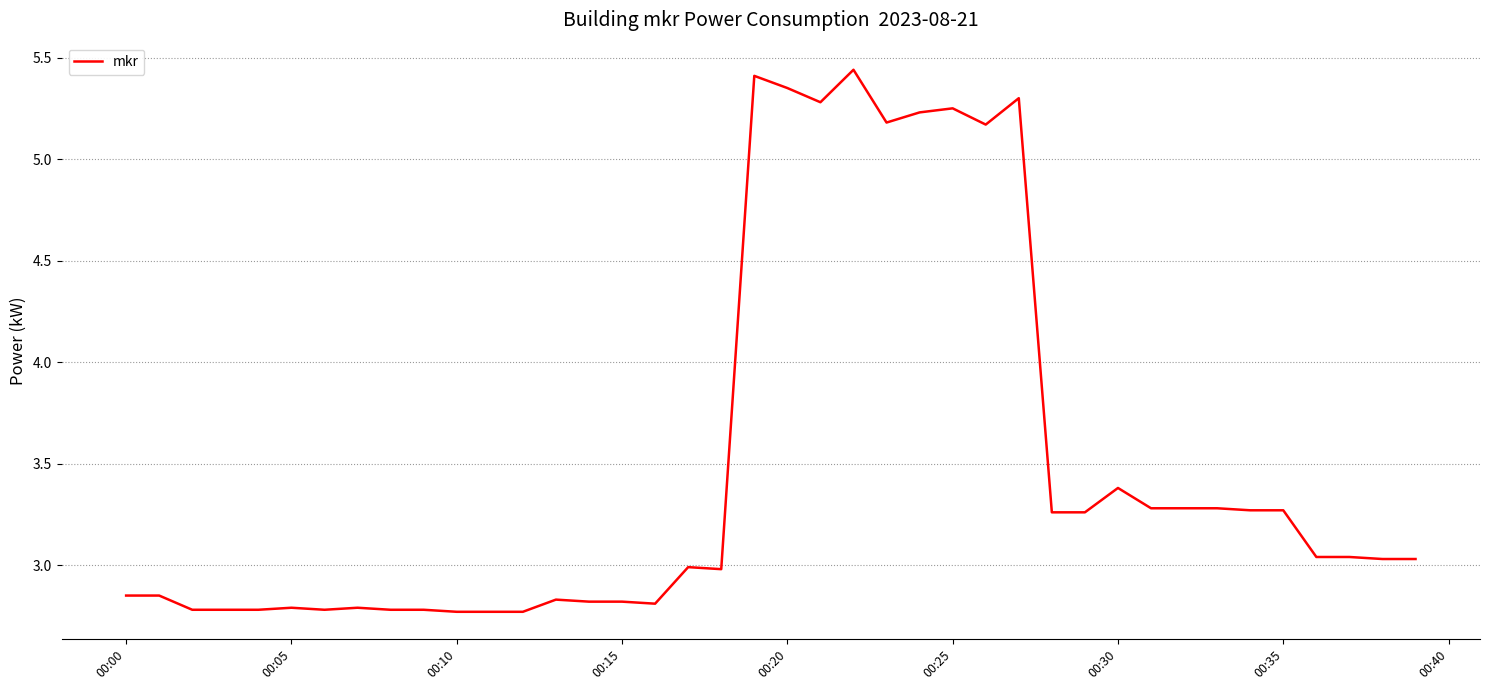

True or false: the data has more than 2 interior local peaks.

True